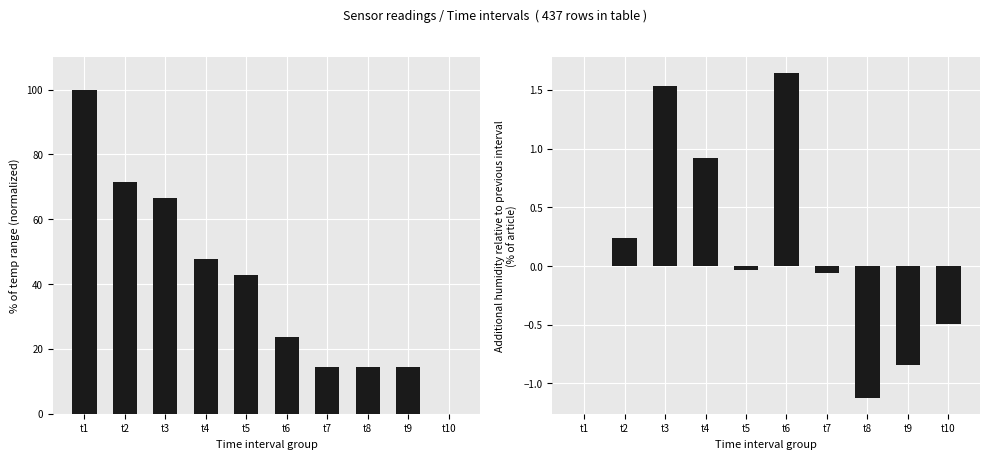

At how many categories does at least one series exceed 82?

1